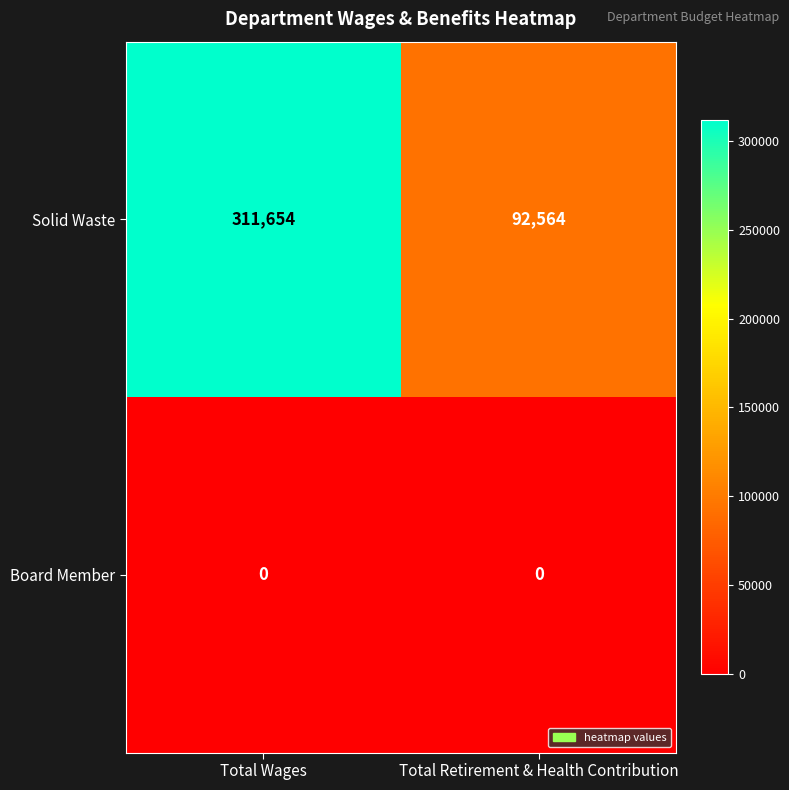

What is the difference between the Solid Waste values at Total Wages and Total Retirement & Health Contribution?

219090